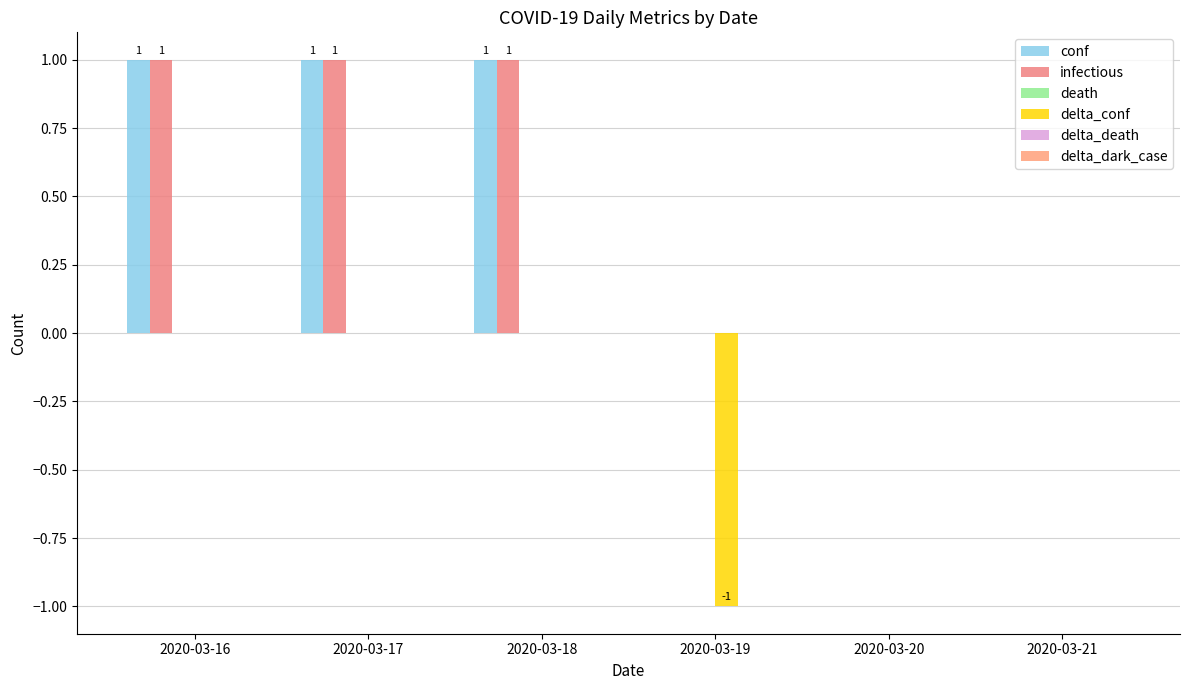

How many groups of bars are there?

6